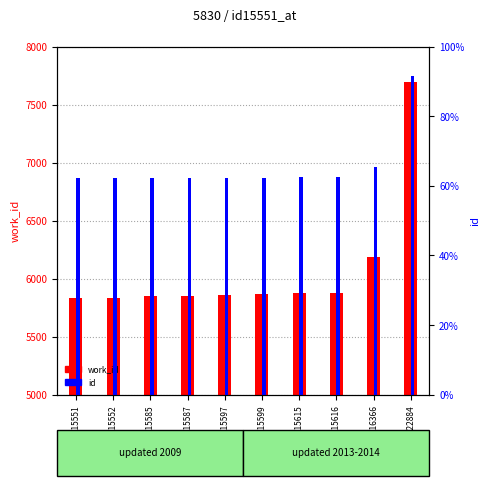

At how many categories does at least one series exceed 18478?

1